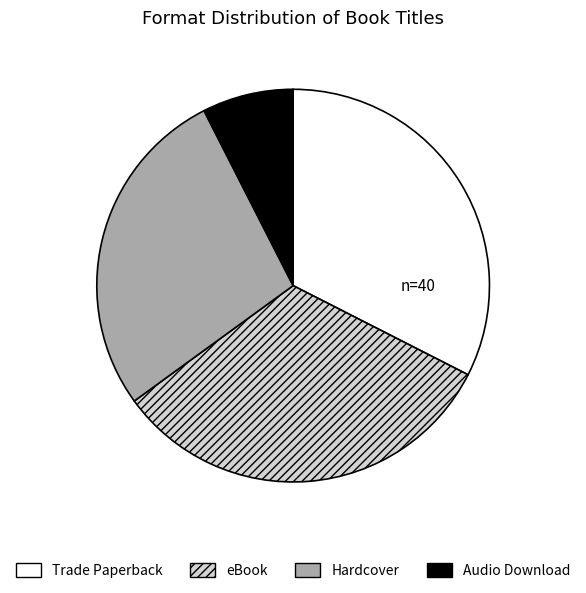

Is the sum of eBook and Audio Download greater than half?

No